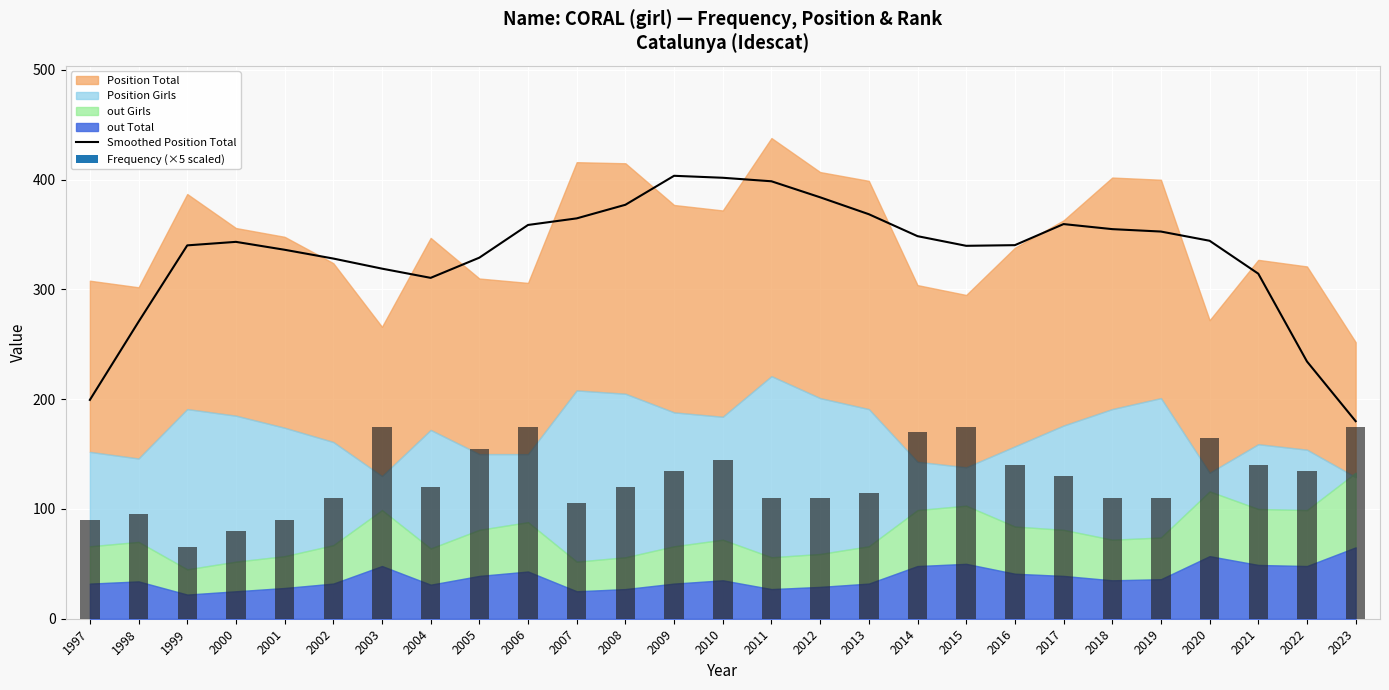

What is the average value?

333.5